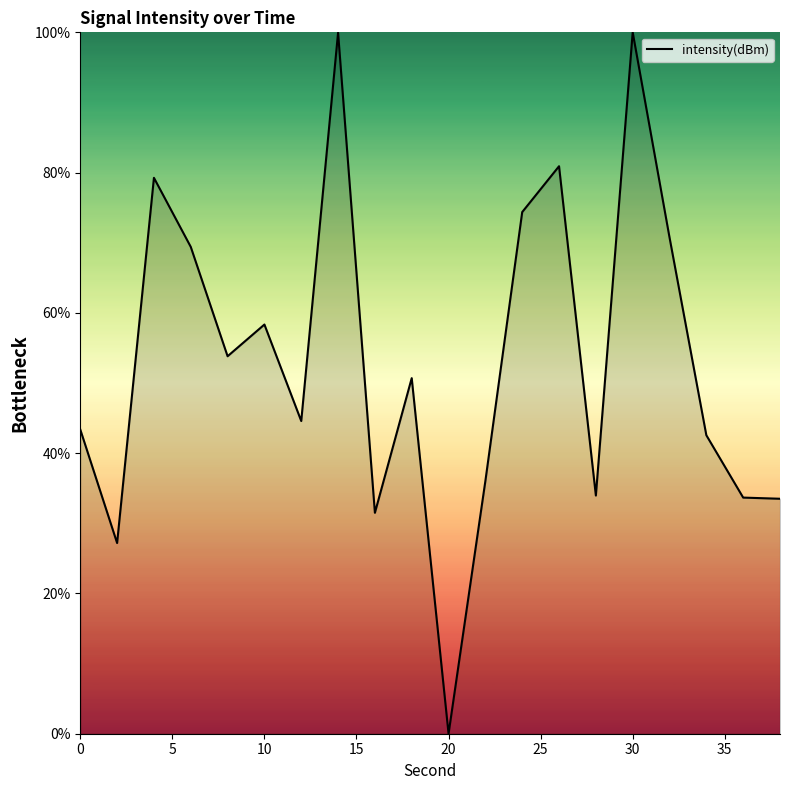

Does the chart display data point markers on the line(s)?

No